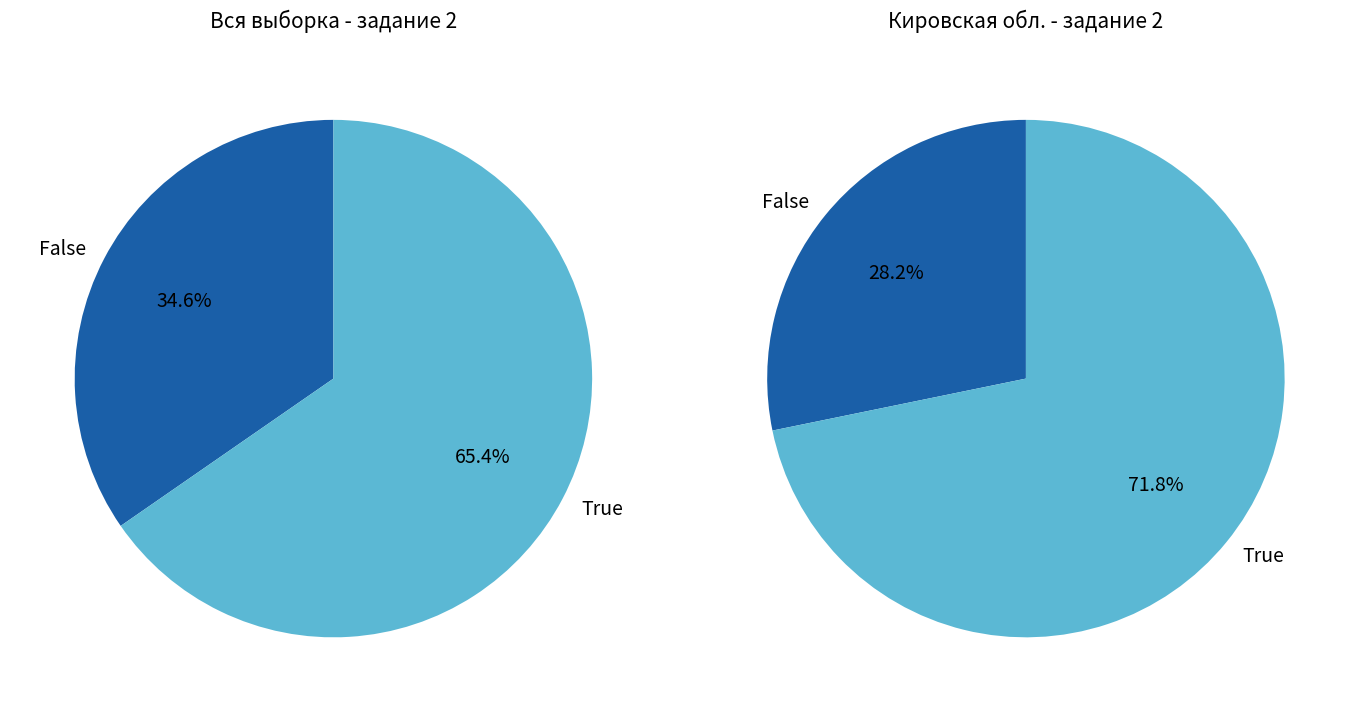

Approximately how many times larger is the value at edu436062 compared to Кировская обл.?

1.2